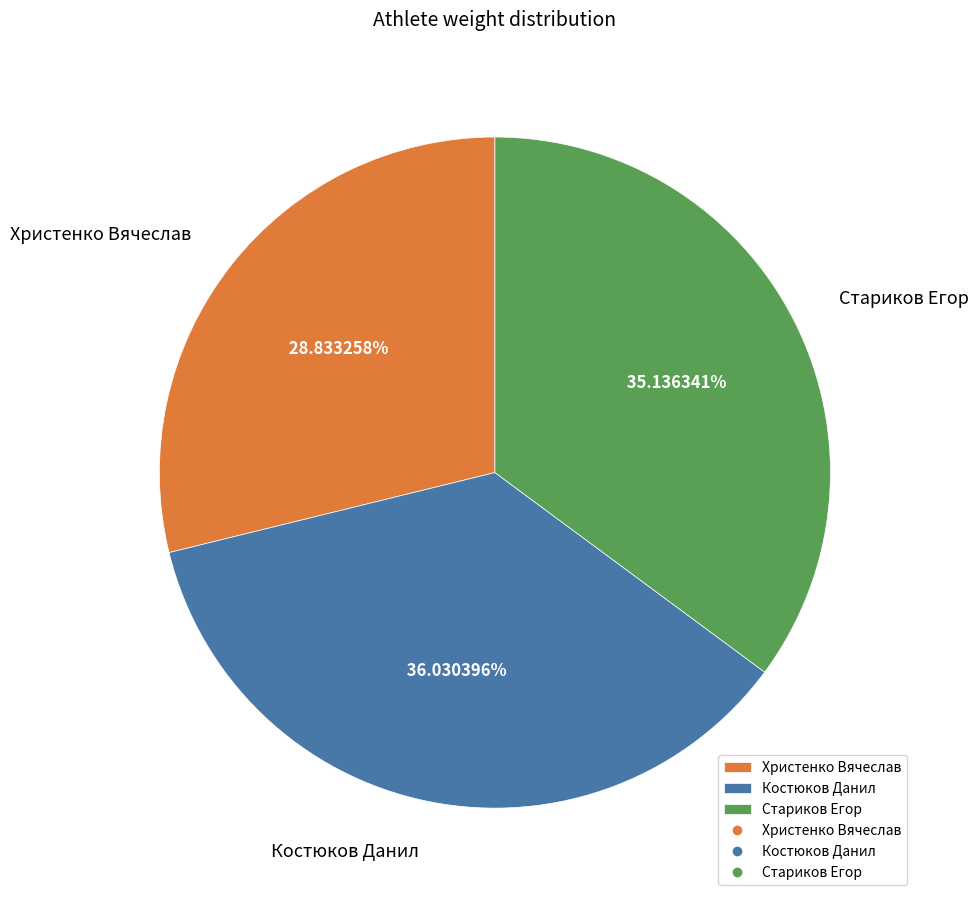

Between Стариков Егор and Костюков Данил, which is larger?

Костюков Данил